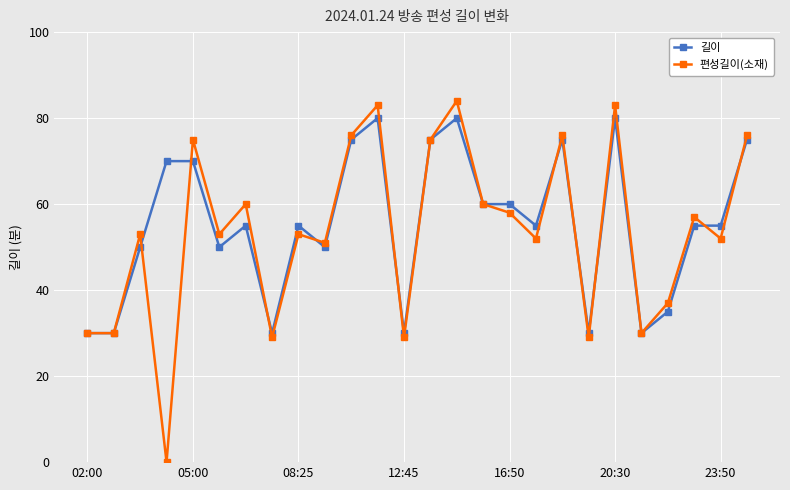

What is the maximum value shown in the chart?

84